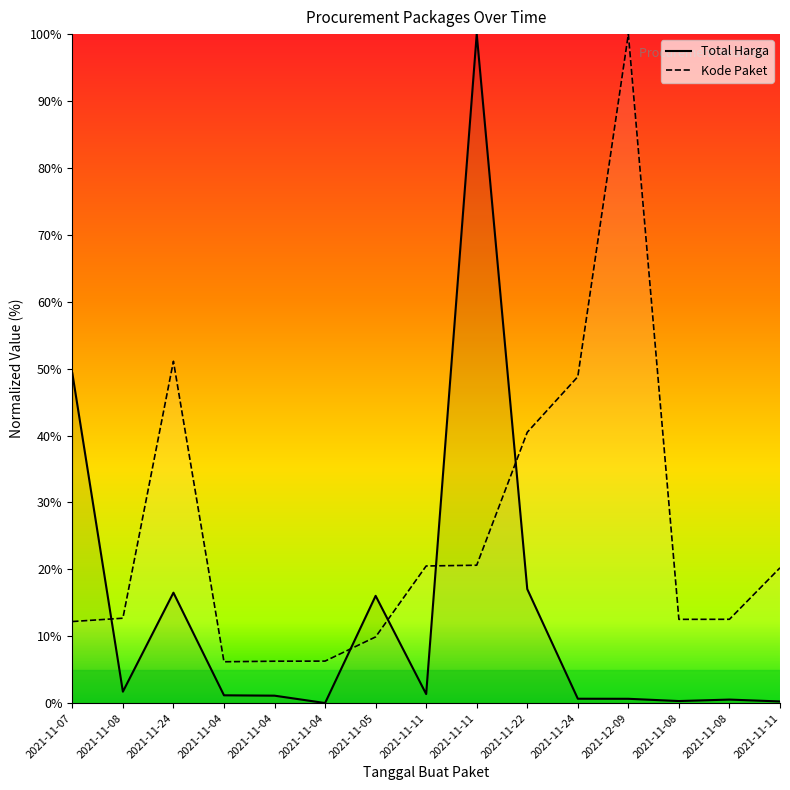

What is the total value across all series at 2021-11-05?

25.9